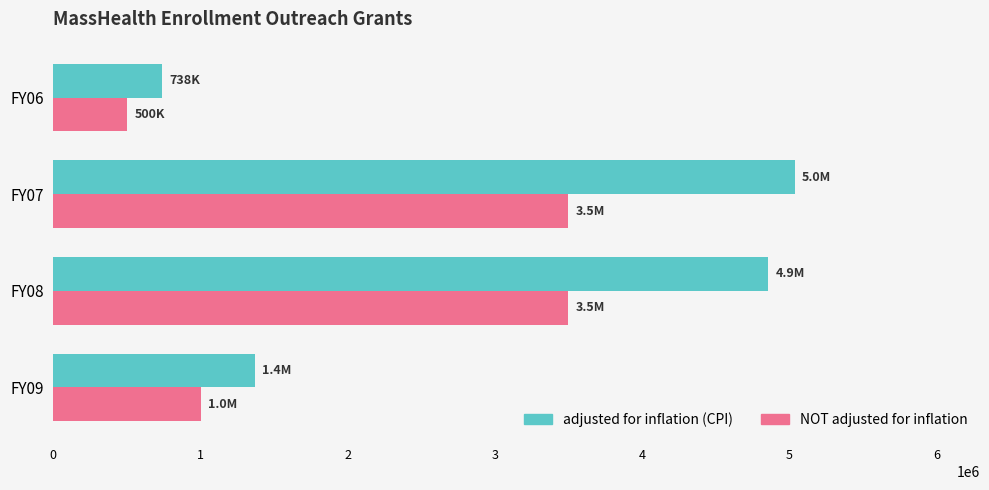

What is the approximate value of NOT adjusted for inflation at FY09?

1000000